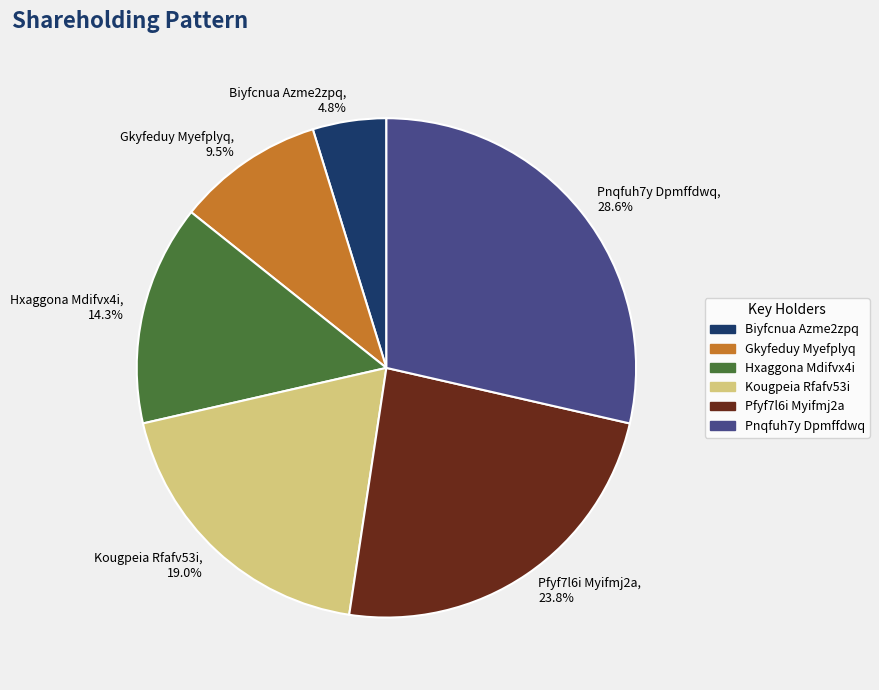

Rank the categories by value from highest to lowest.

Pnqfuh7y Dpmffdwq, Pfyf7l6i Myifmj2a, Kougpeia Rfafv53i, Hxaggona Mdifvx4i, Gkyfeduy Myefplyq, Biyfcnua Azme2zpq